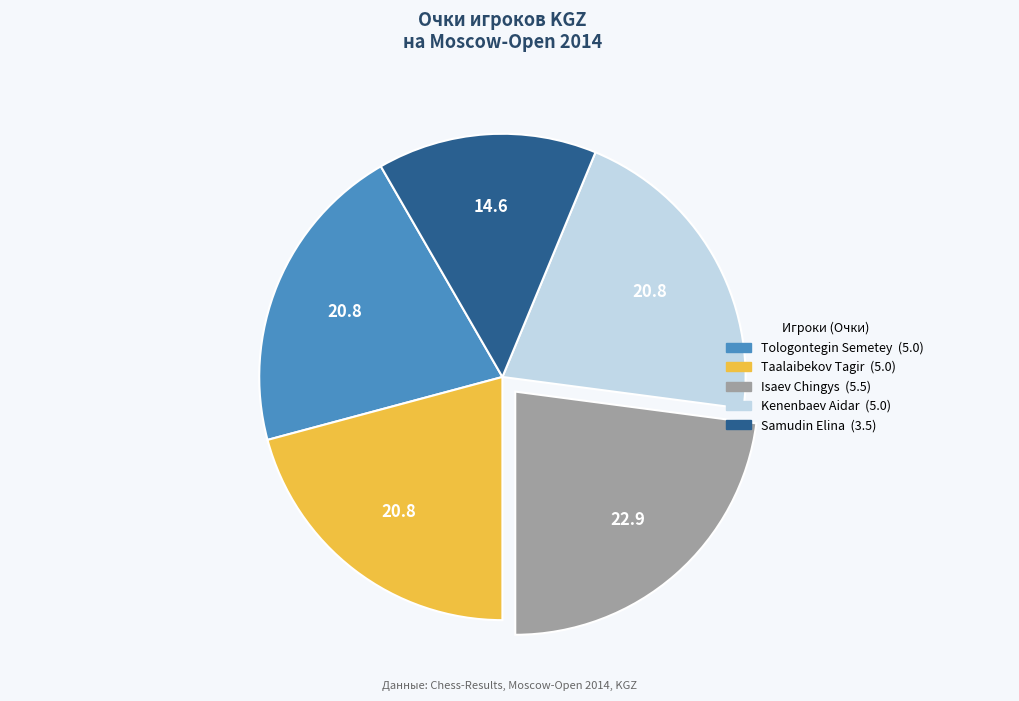

Between Kenenbaev Aidar and Isaev Chingys, which is larger?

Isaev Chingys